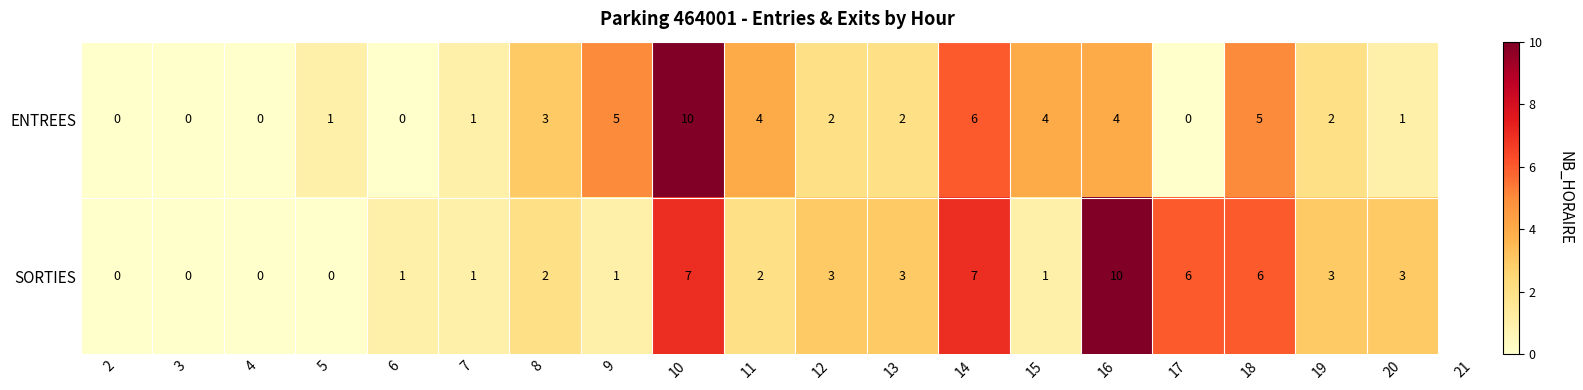

Rank the series by their average value, from highest to lowest.

SORTIES, ENTREES